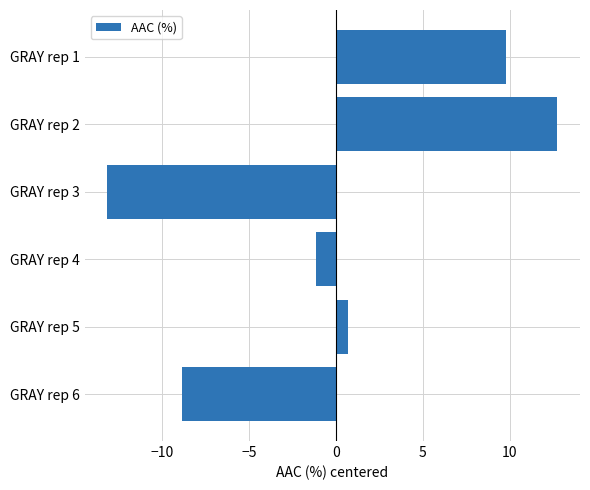

Reading top to bottom, transcribe all the data shown in this chart.

GRAY rep 1=9.8	GRAY rep 2=12.7	GRAY rep 3=-13.2	GRAY rep 4=-1.1	GRAY rep 5=0.7	GRAY rep 6=-8.9